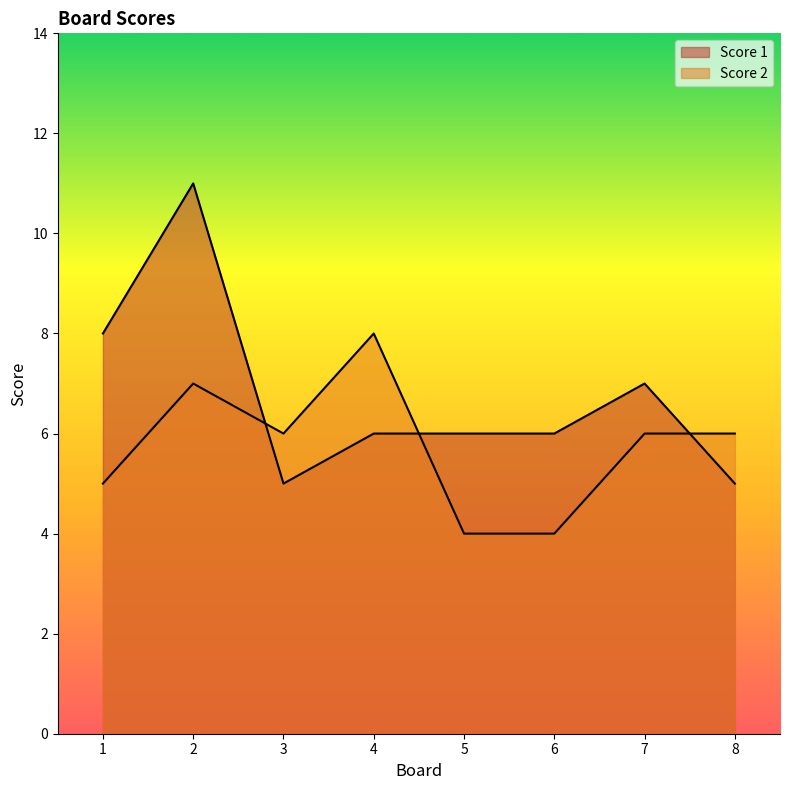

Rank the series by their maximum value, from lowest to highest.

Score 2, Score 1